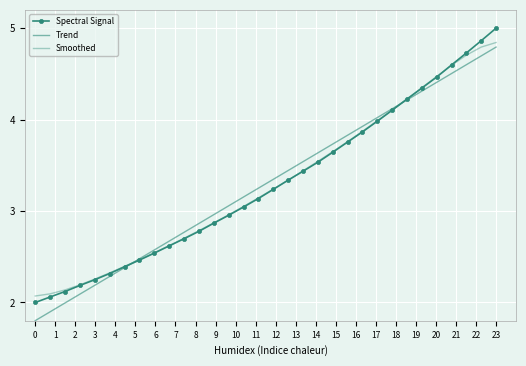

True or false: Spectral Signal has more than 1 interior local peaks.

False